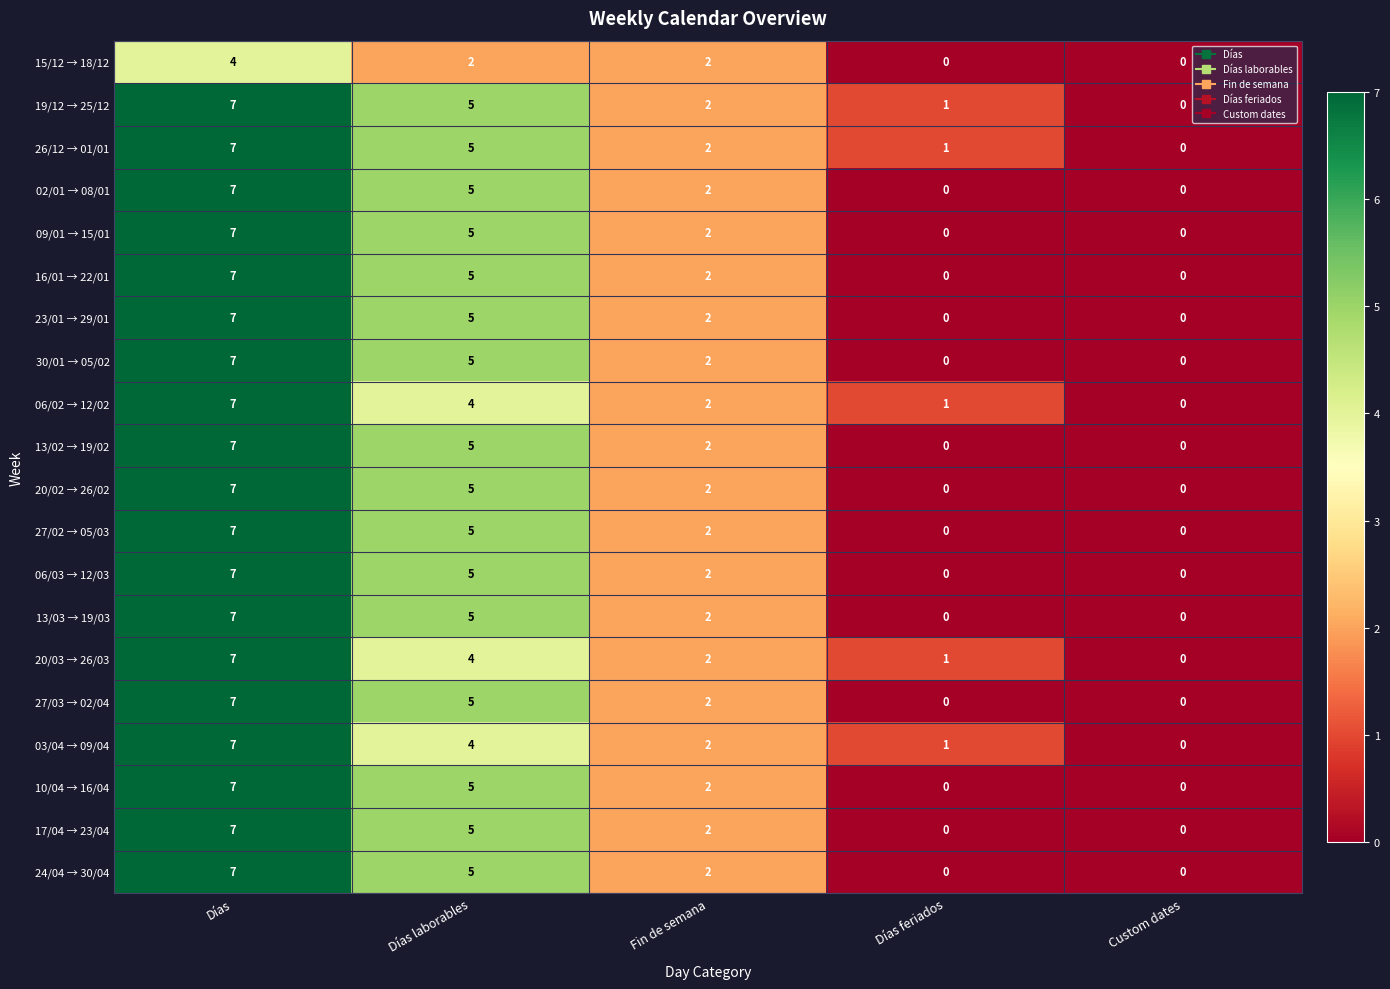

What is the difference between the 06/02 → 12/02 values at Días and Días laborables?

3